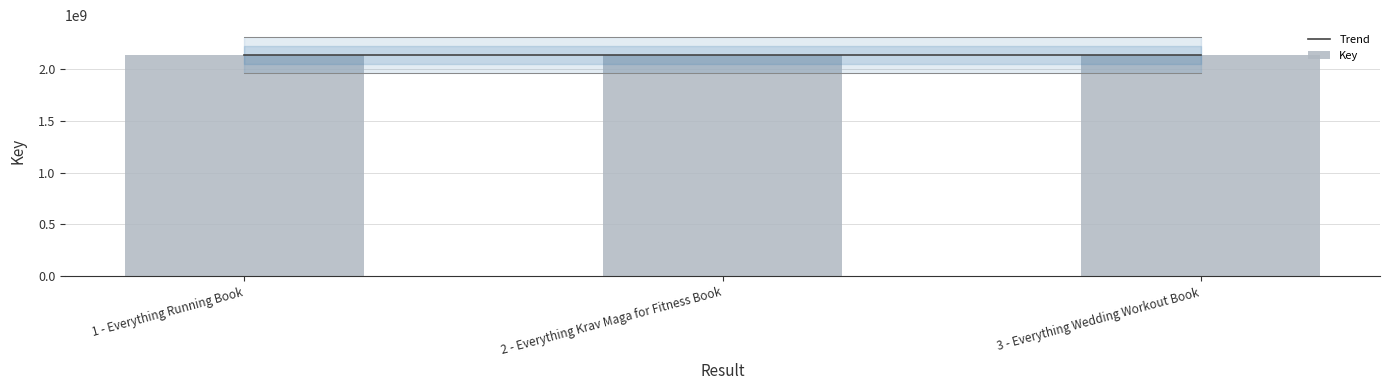

The chart shows a value of 3237066166 at 2 - Everything Krav Maga for Fitness Book. True or false?

False